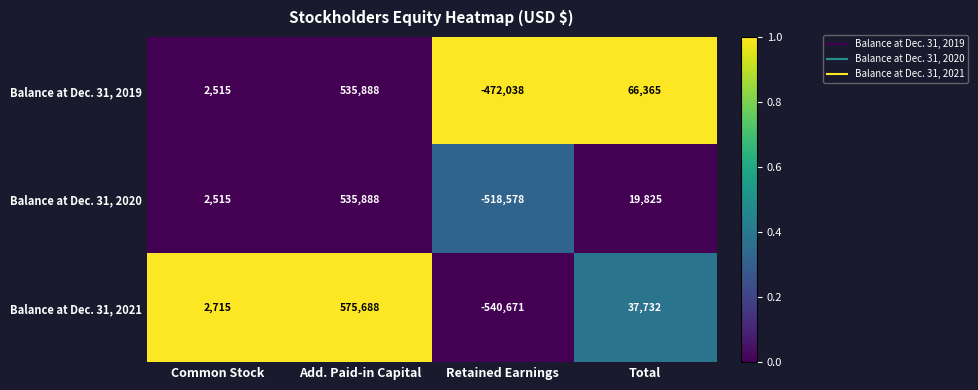

At how many categories does at least one series exceed 0?

3